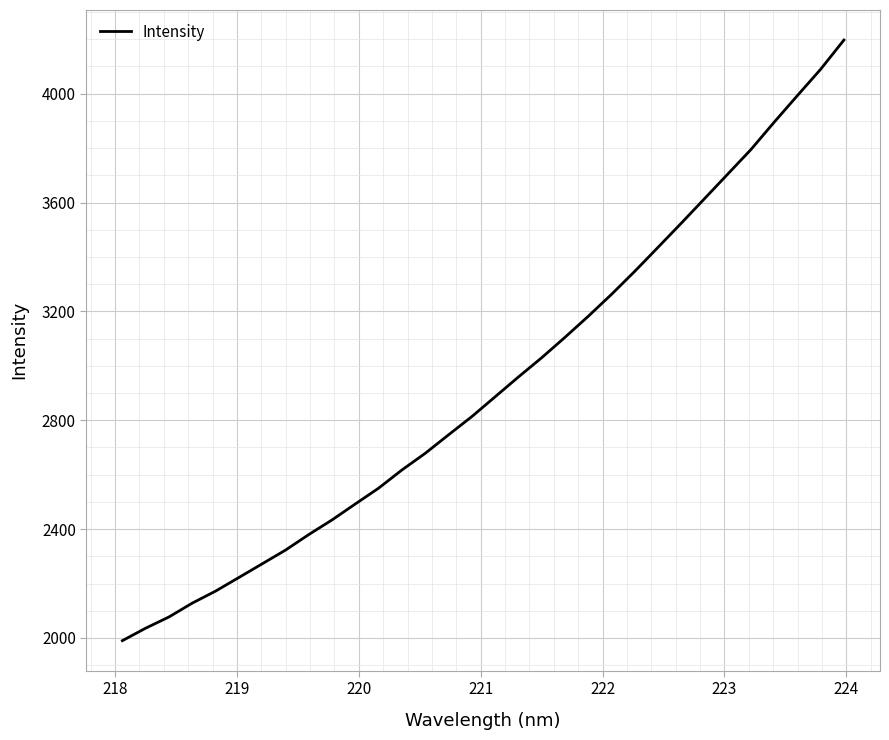

What is the minimum value shown in the chart?

1990.2